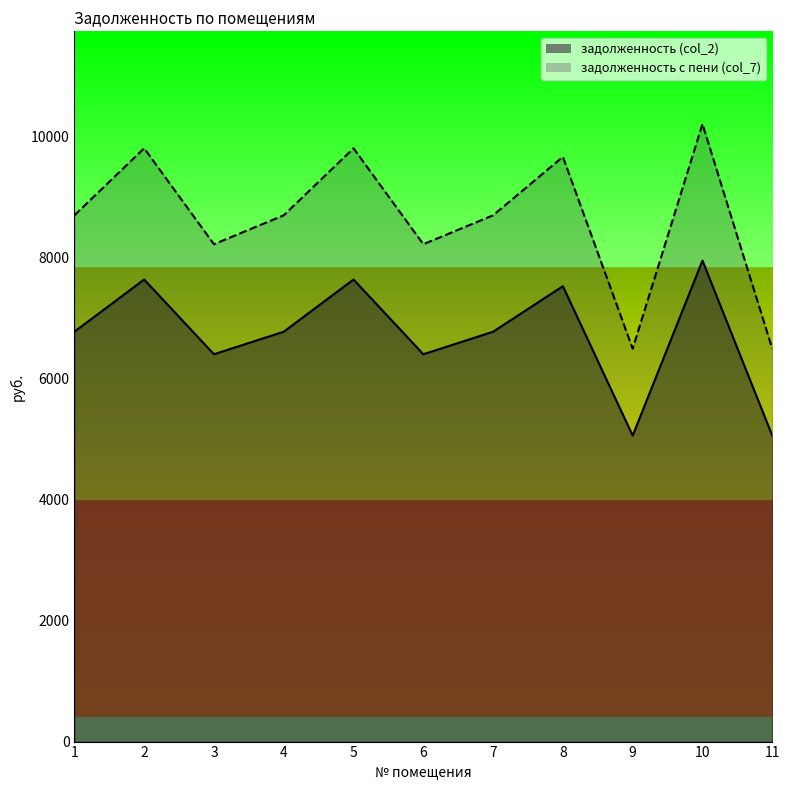

True or false: задолженность с пени (col_7) has more than 2 interior local peaks.

True